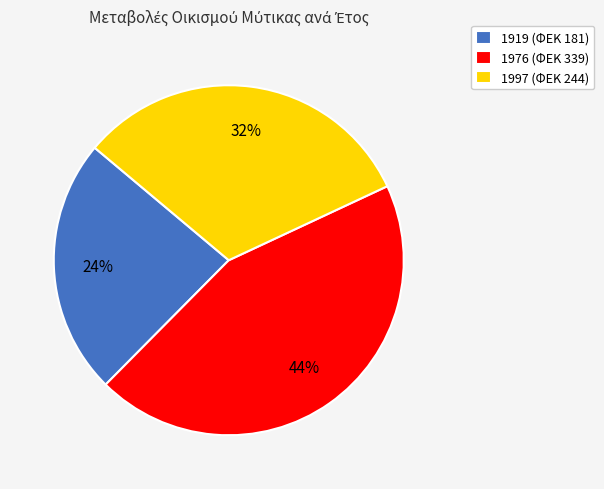

Does 1976 account for over 50% of the chart?

No